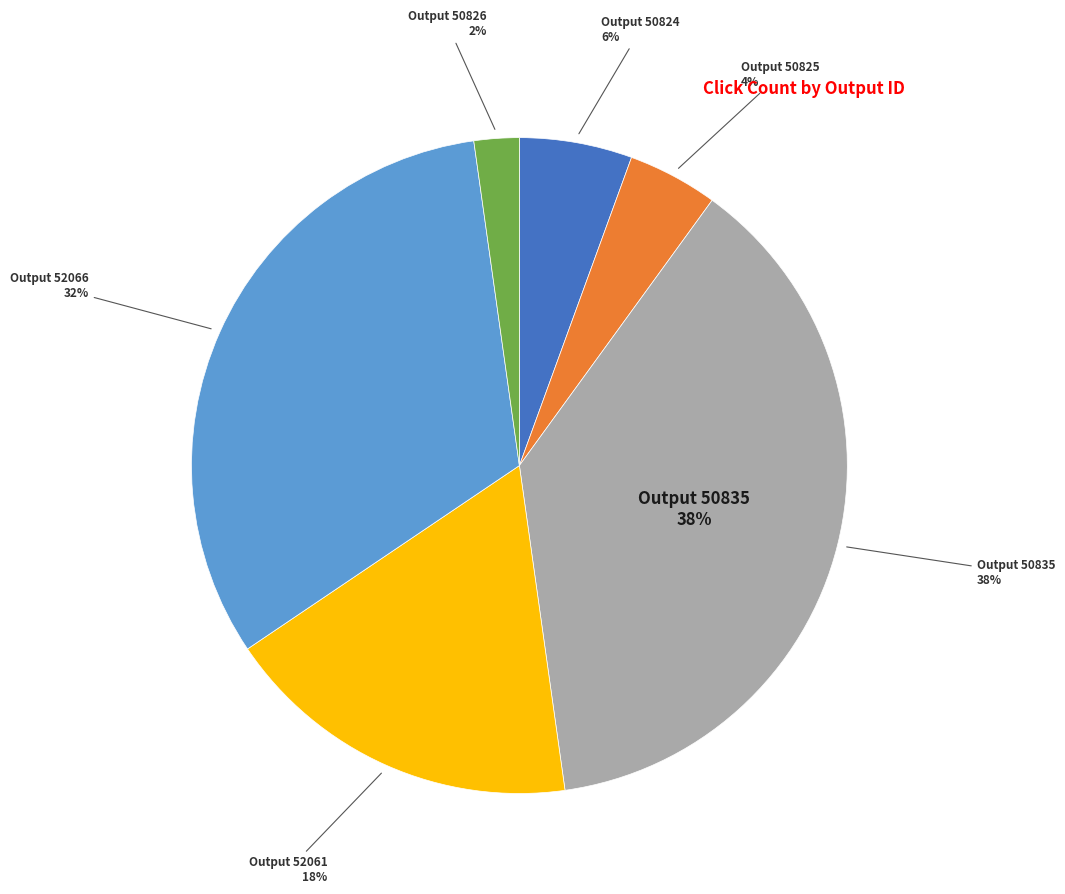

To the nearest percent, what is the difference between the 50825 and 50835 slice percentages?

33%